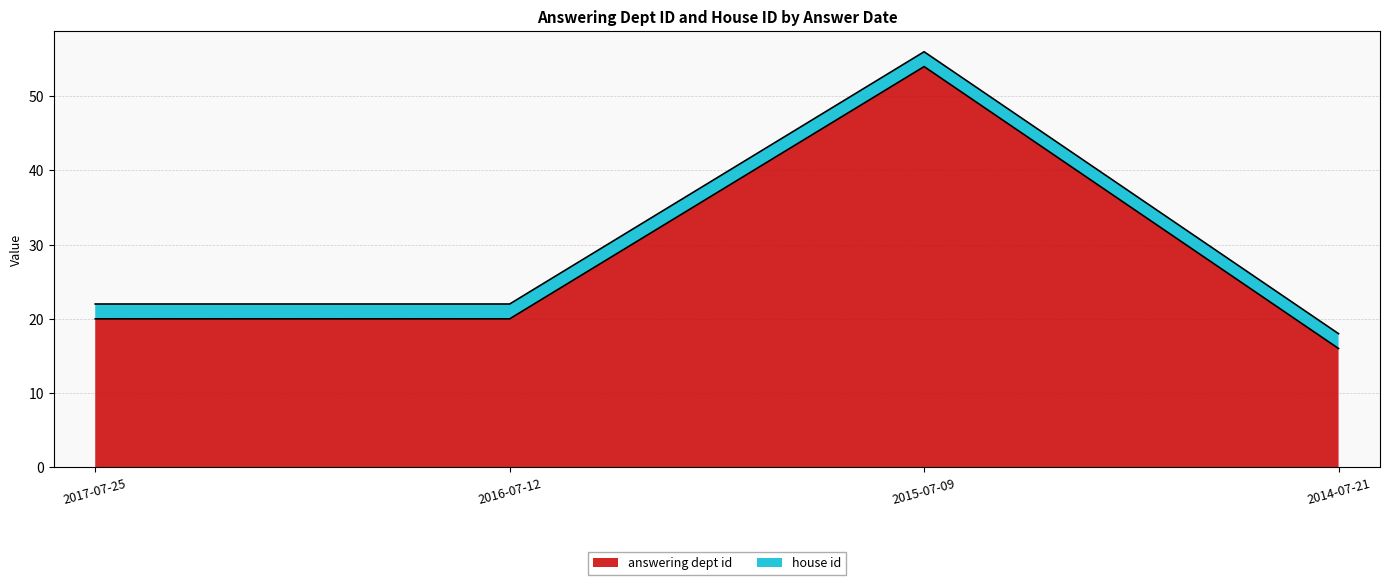

What is the label of the 4th point from the right?

2017-07-25